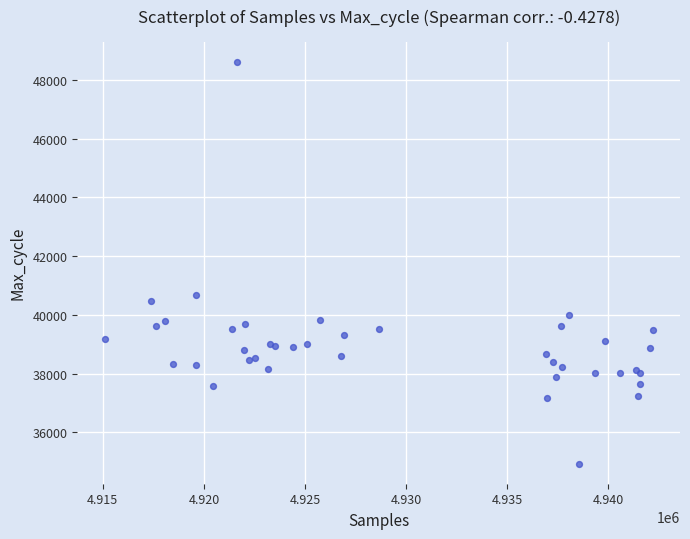

What Y value in the scatter plot is closest to 41776?

40684